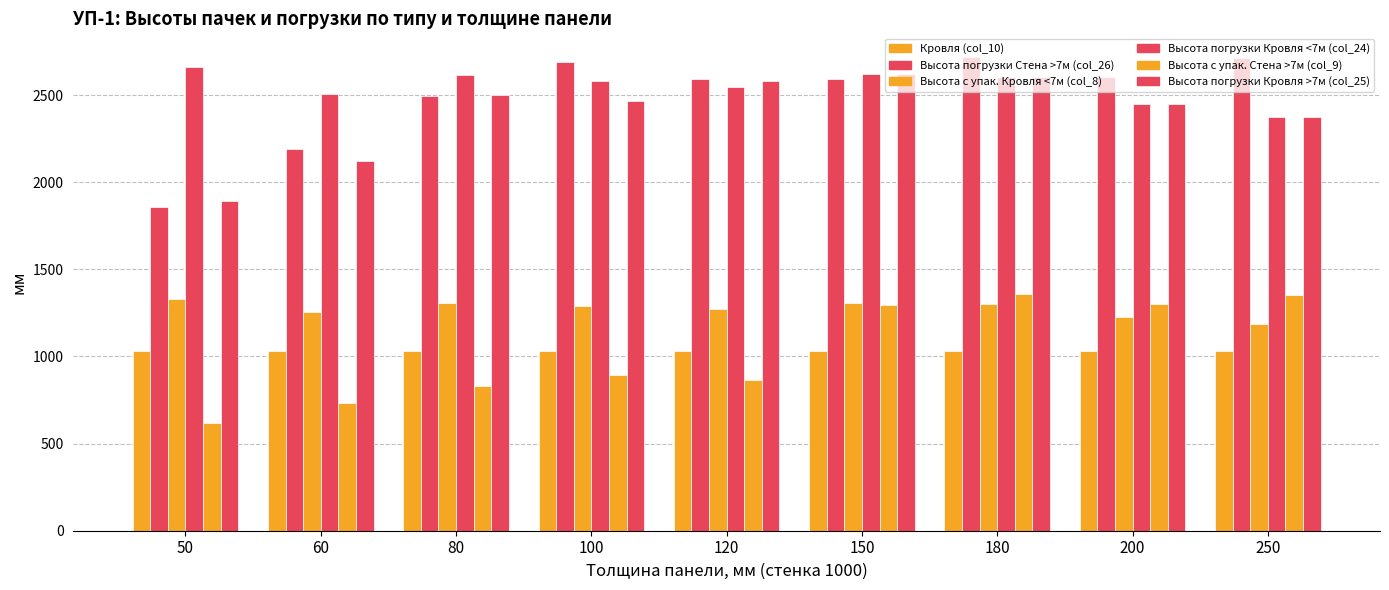

How many data points does each series have?

9